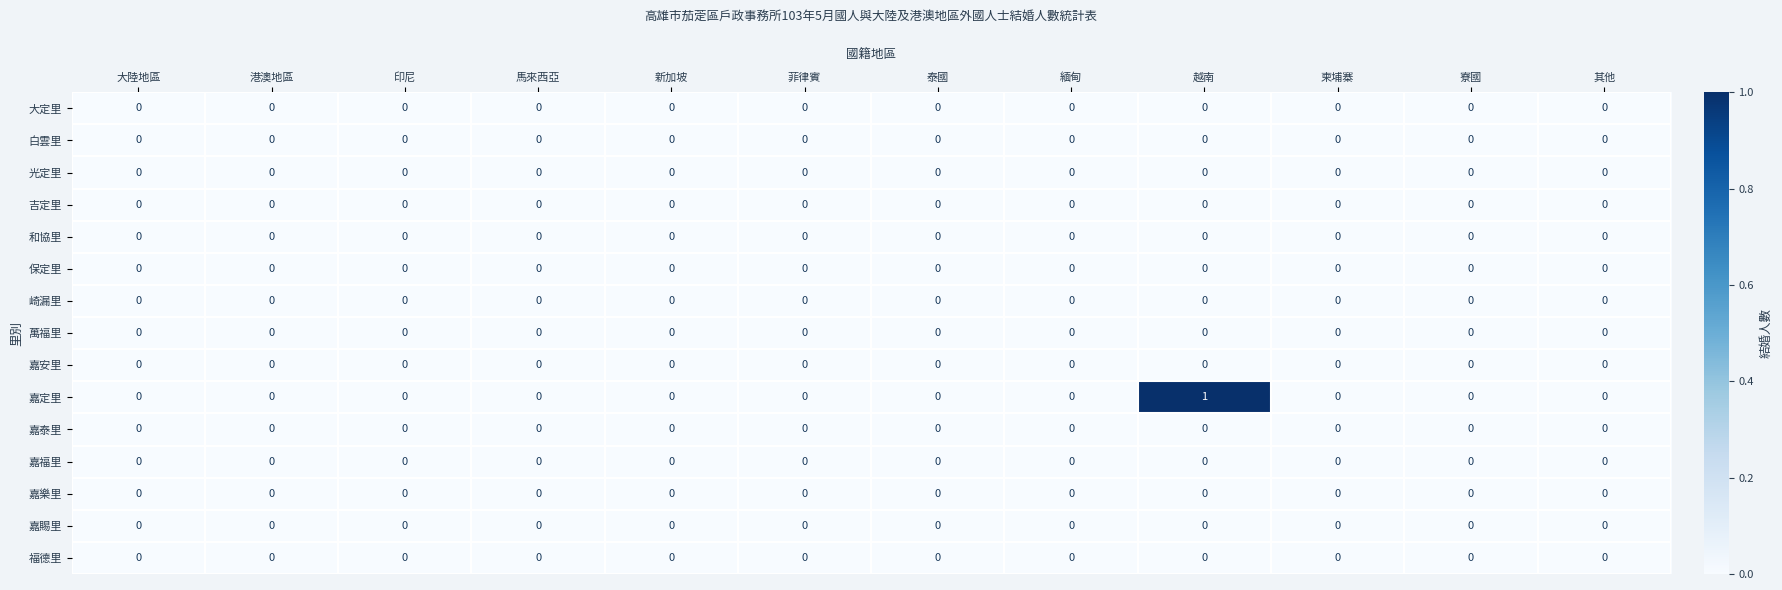

Which category has the highest value across all series?

越南